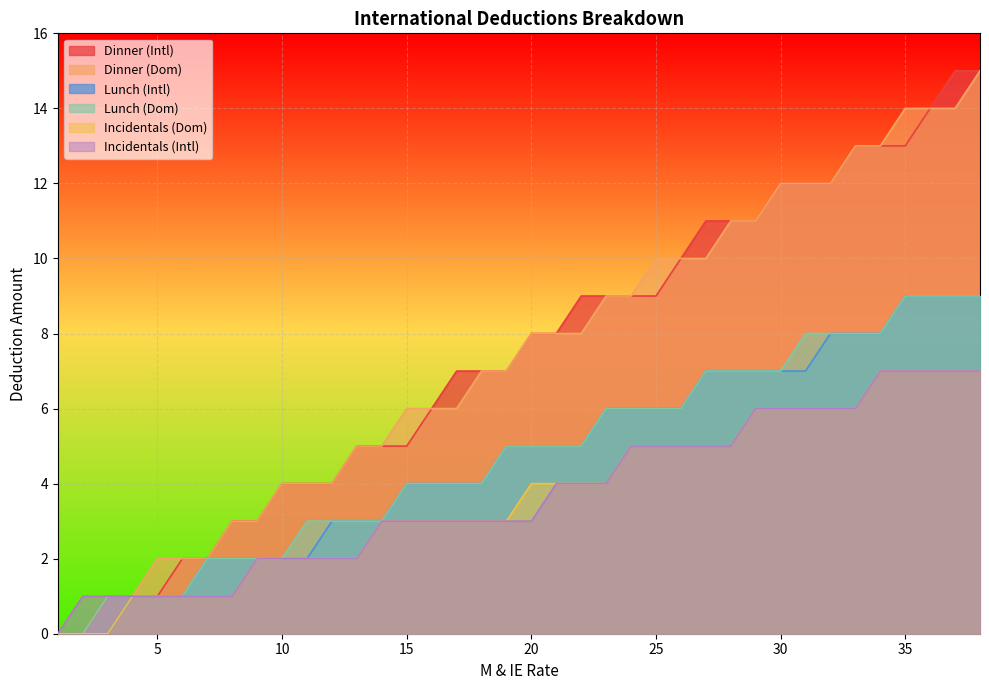

What is the difference between the Lunch (Intl) values at 19 and 32?

3